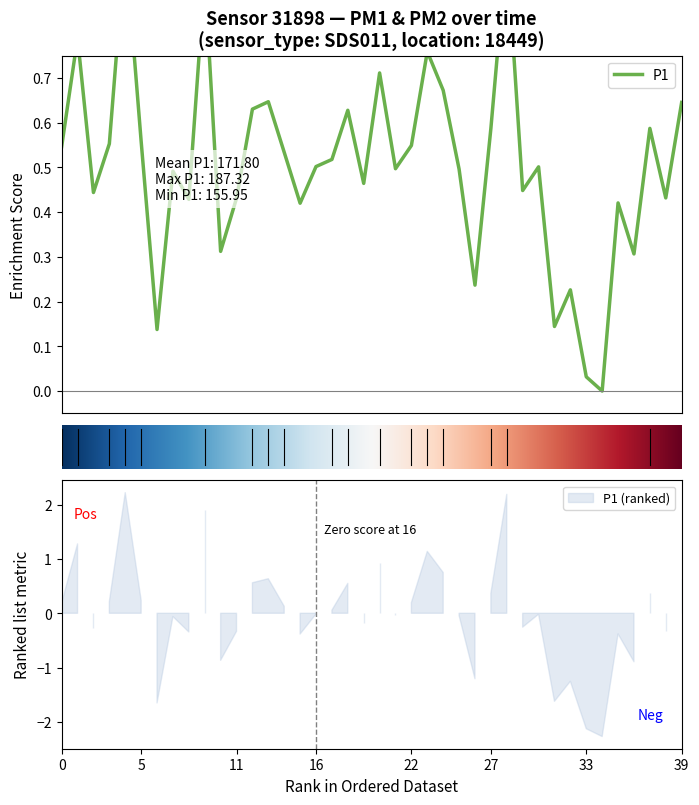

What is the average value?

0.5